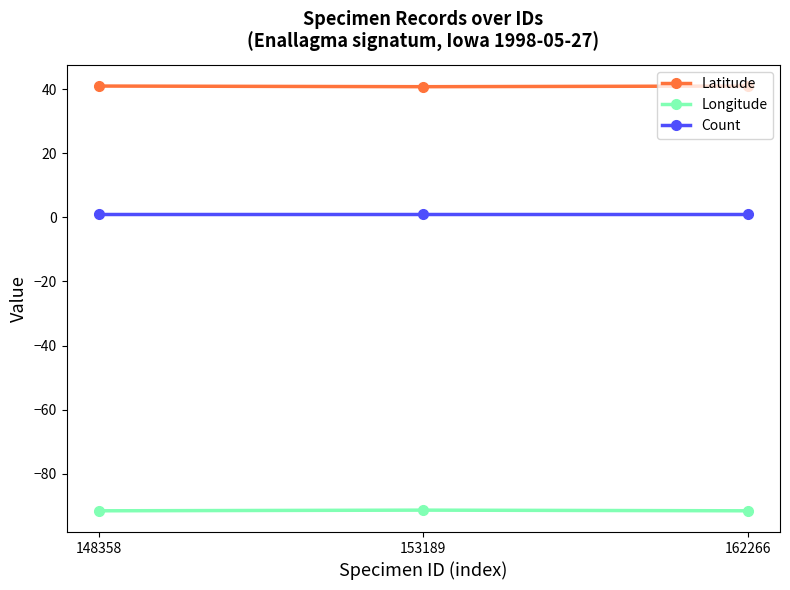

Is it true that Count equals 1.0 at 153189?

True